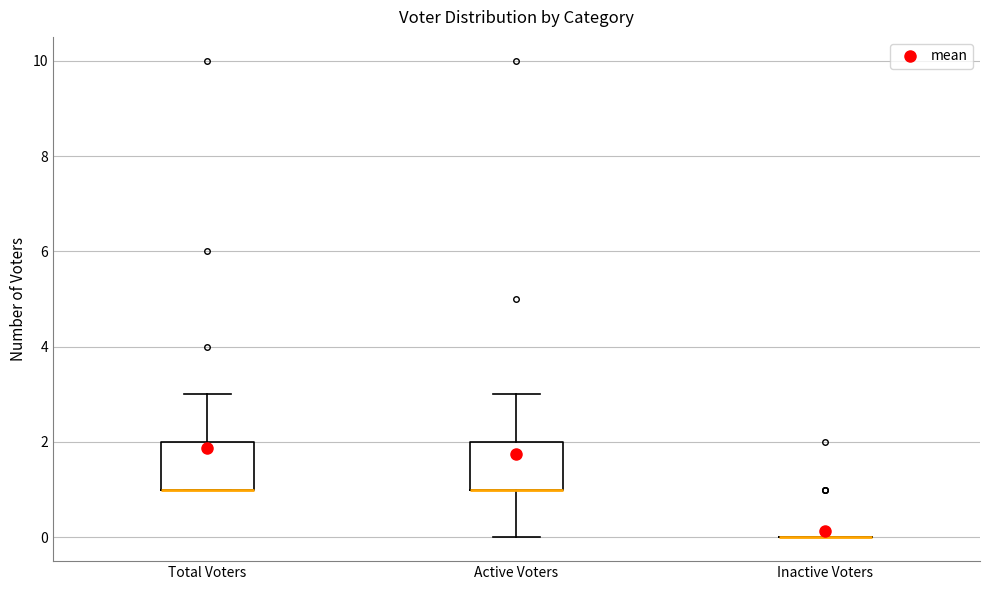

Reading left to right, transcribe this box plot: for each box, give where its median line is, the range the box spans, and where its two whiskers end, as read against the y-axis. The values are not printed on the chart, so give them approximately, as read against the axis.

Total Voters: median 1 (drawn on the box's lower edge), box 1 to 2, whiskers 1 to 3
Active Voters: median 1 (drawn on the box's lower edge), box 1 to 2, whiskers 0 to 3
Inactive Voters: box collapsed to a line at 0, whiskers 0 to 0